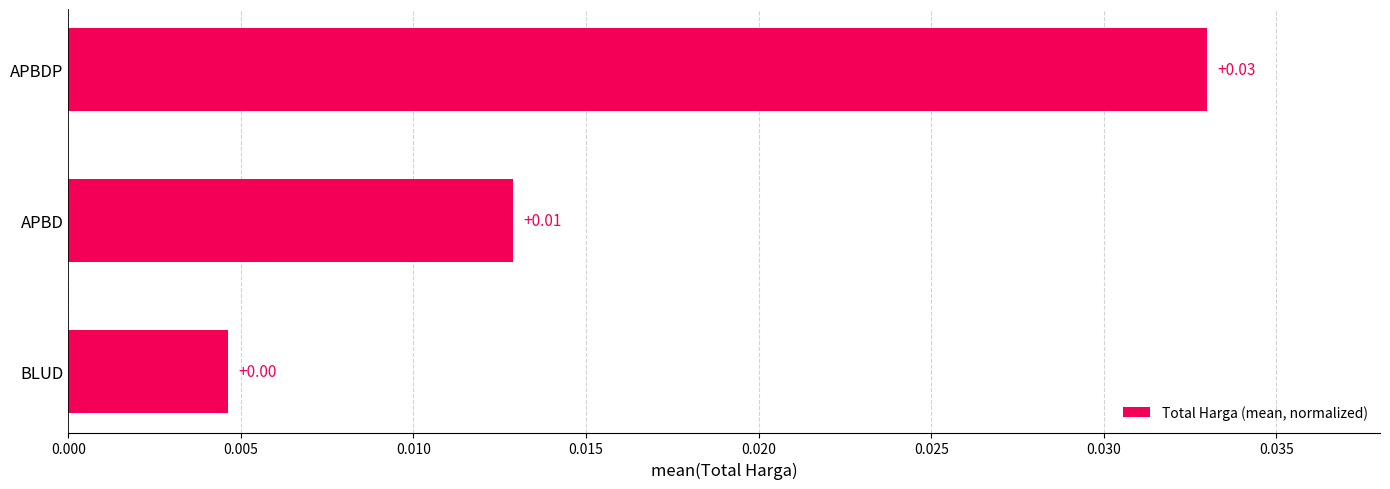

Which category has the highest value across all series?

APBDP